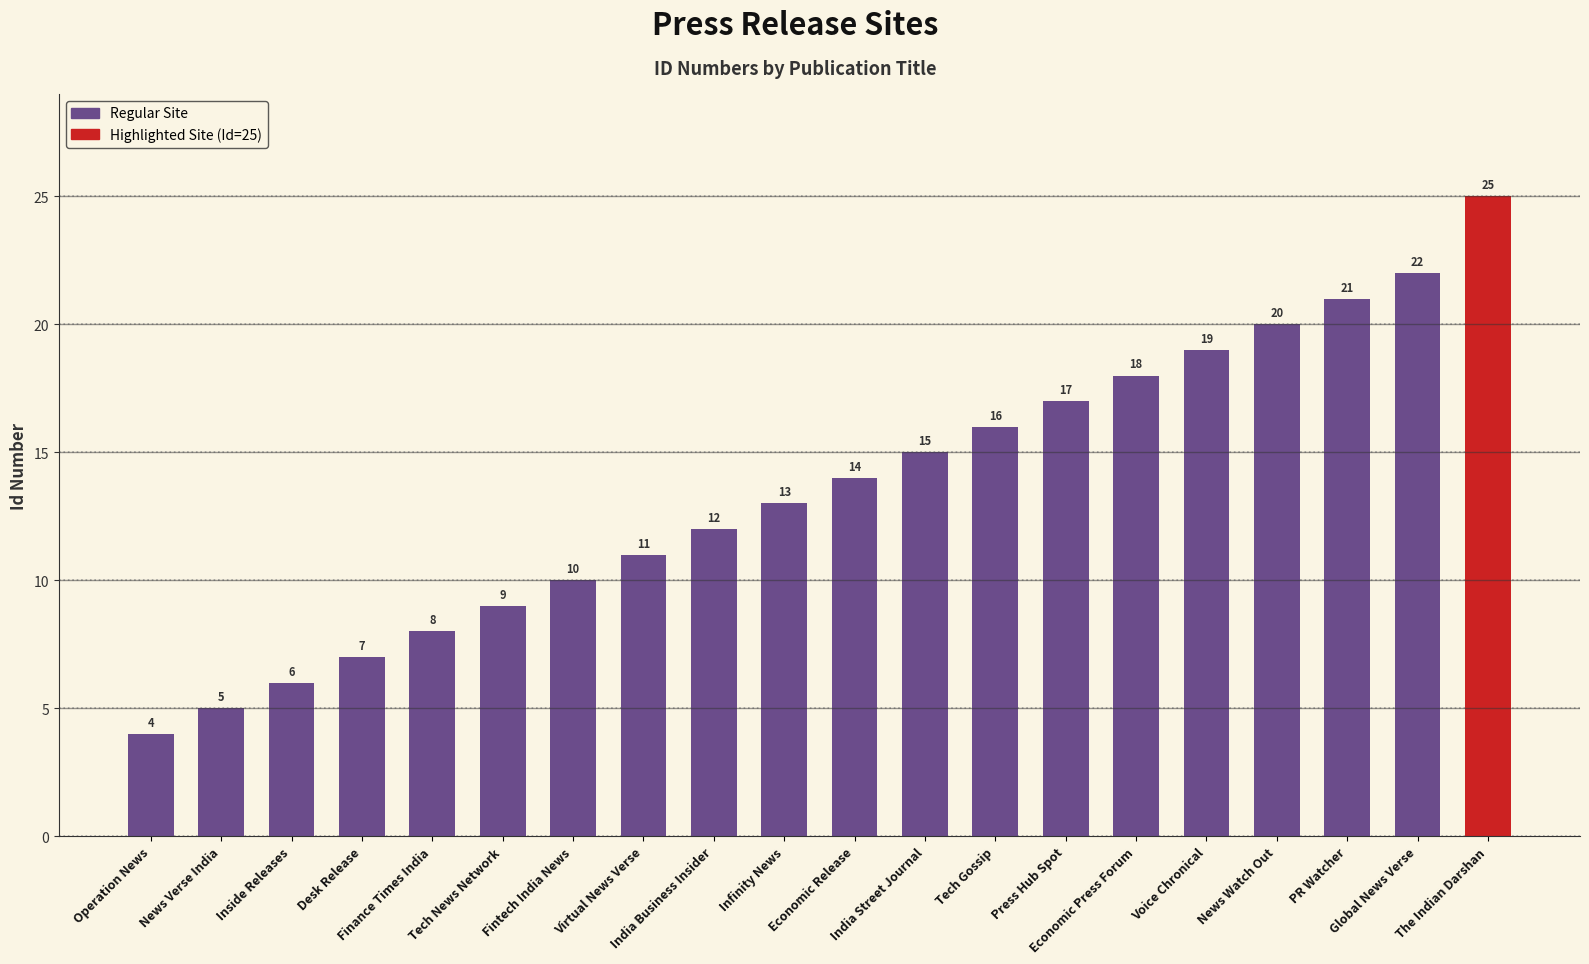

The chart shows a value of 22 at Global News Verse. True or false?

True